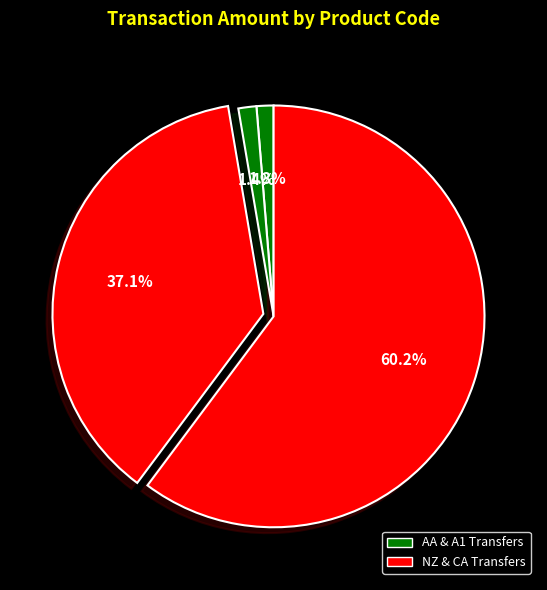

How many segments does this pie chart have?

4